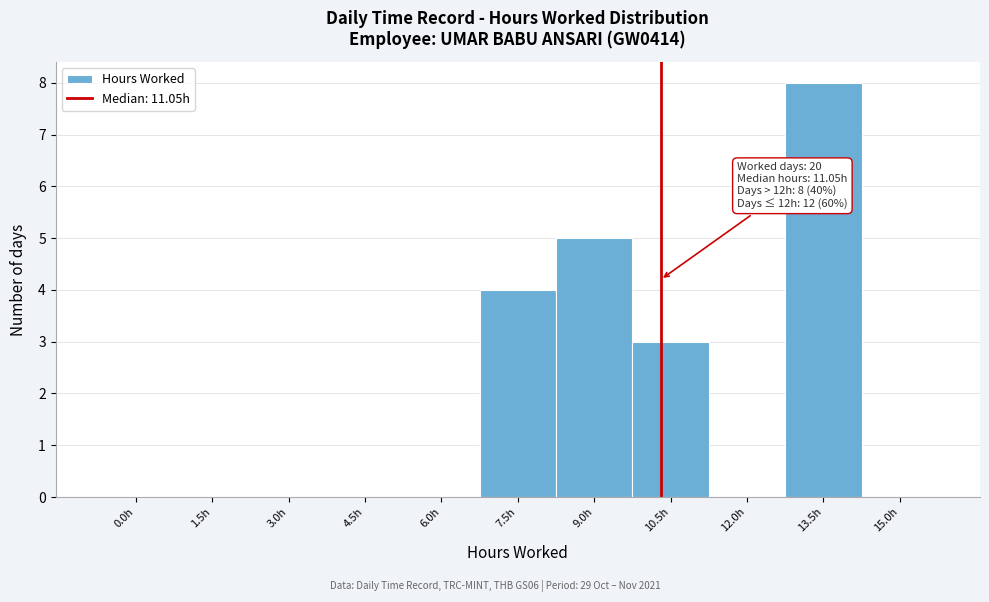

Reading right to left, transcribe all the data shown in this chart.

15.0h=0	13.5h=8	12.0h=0	10.5h=3	9.0h=5	7.5h=4	6.0h=0	4.5h=0	3.0h=0	1.5h=0	0.0h=0